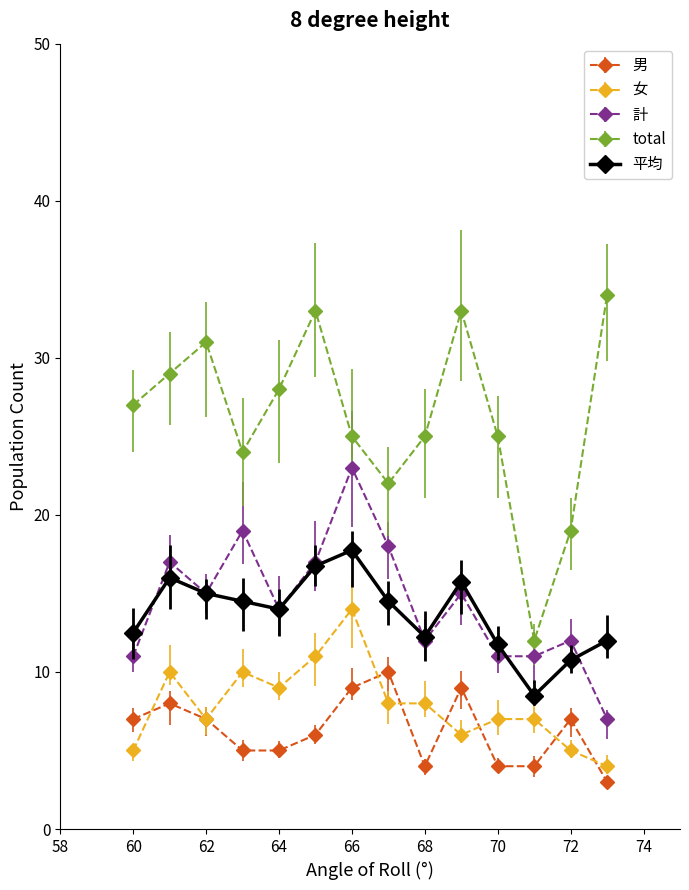

True or false: total has more than 0 interior local peaks.

True